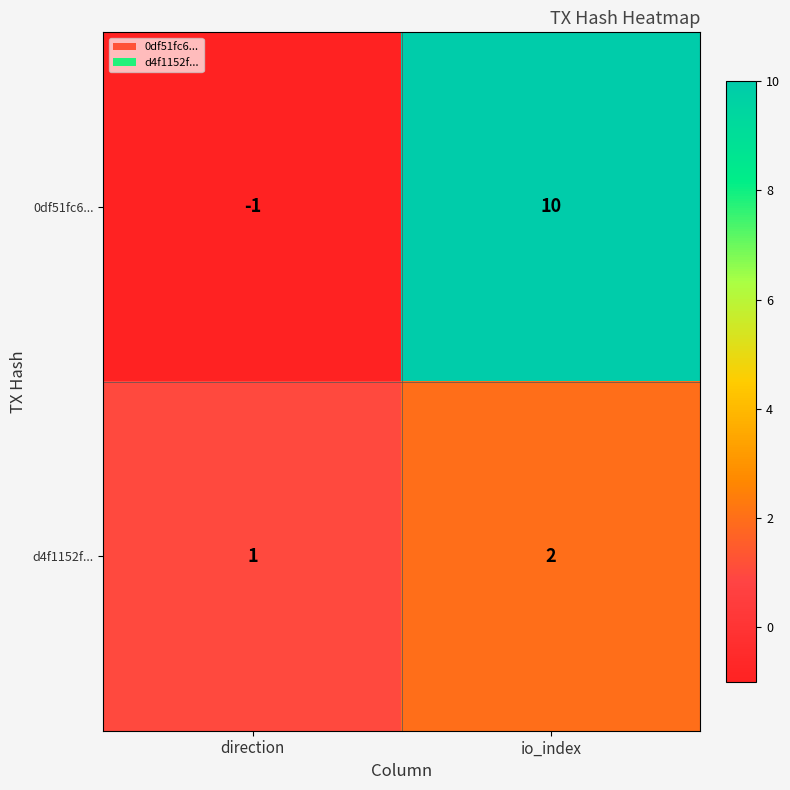

Count the number of data series in this chart.

2